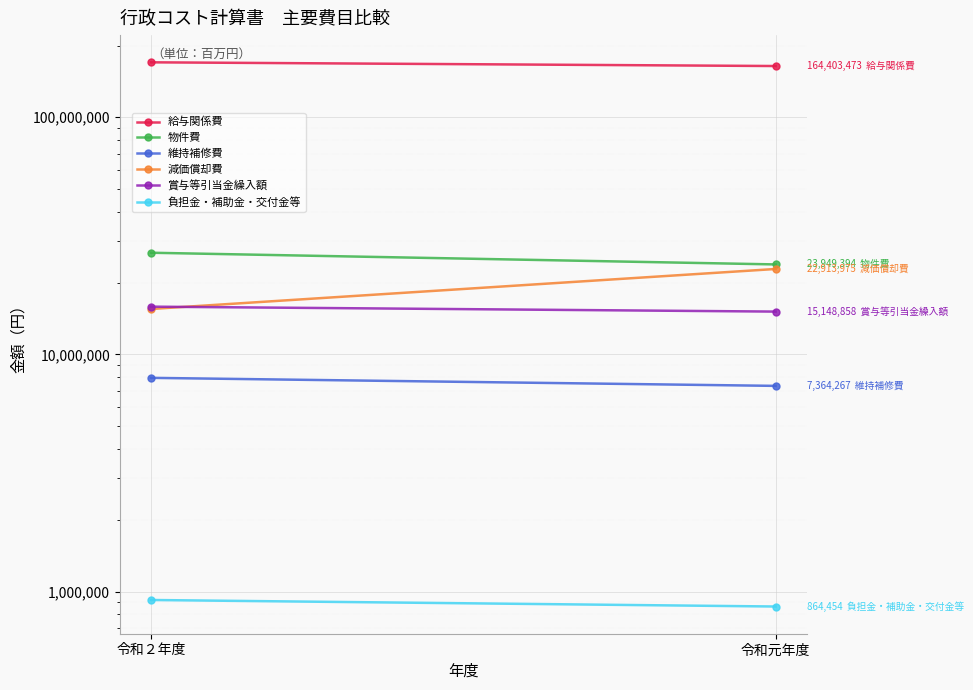

What position from the left is 令和２年度?

1